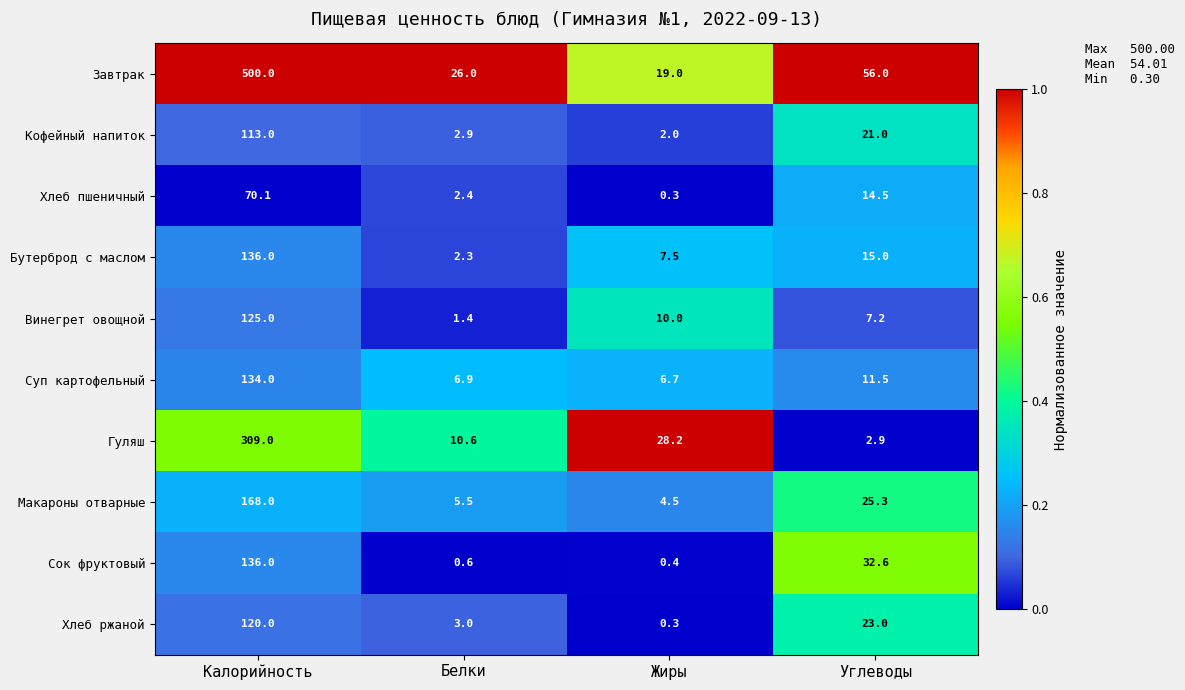

Between Калорийность and Жиры, which series saw the biggest shift?

Завтрак